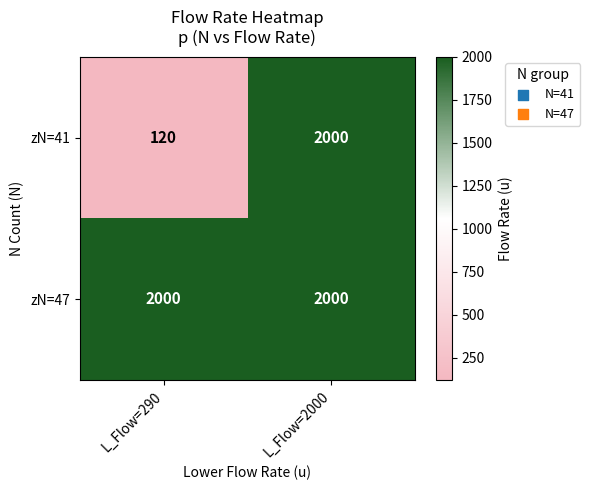

What is the spread (max minus min) of values at L_Flow=290?

1880